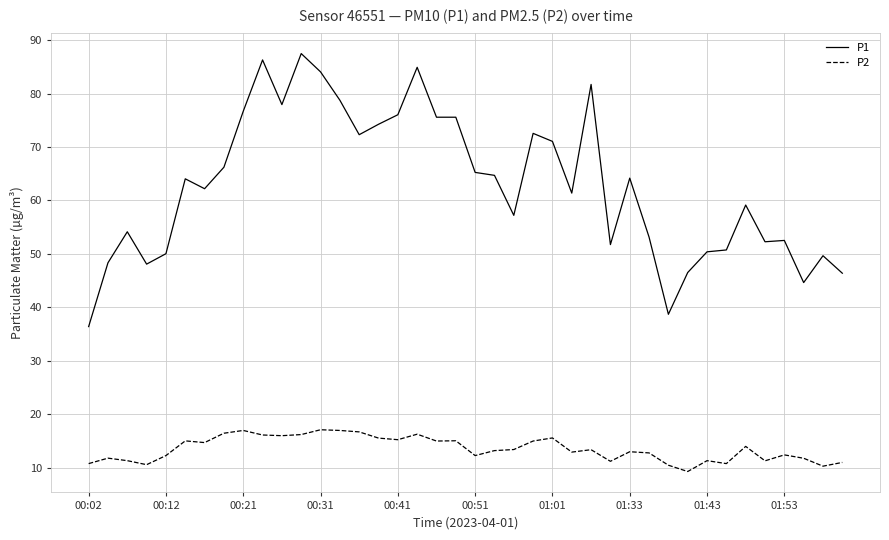

True or false: P1 and P2 cross at least once.

False